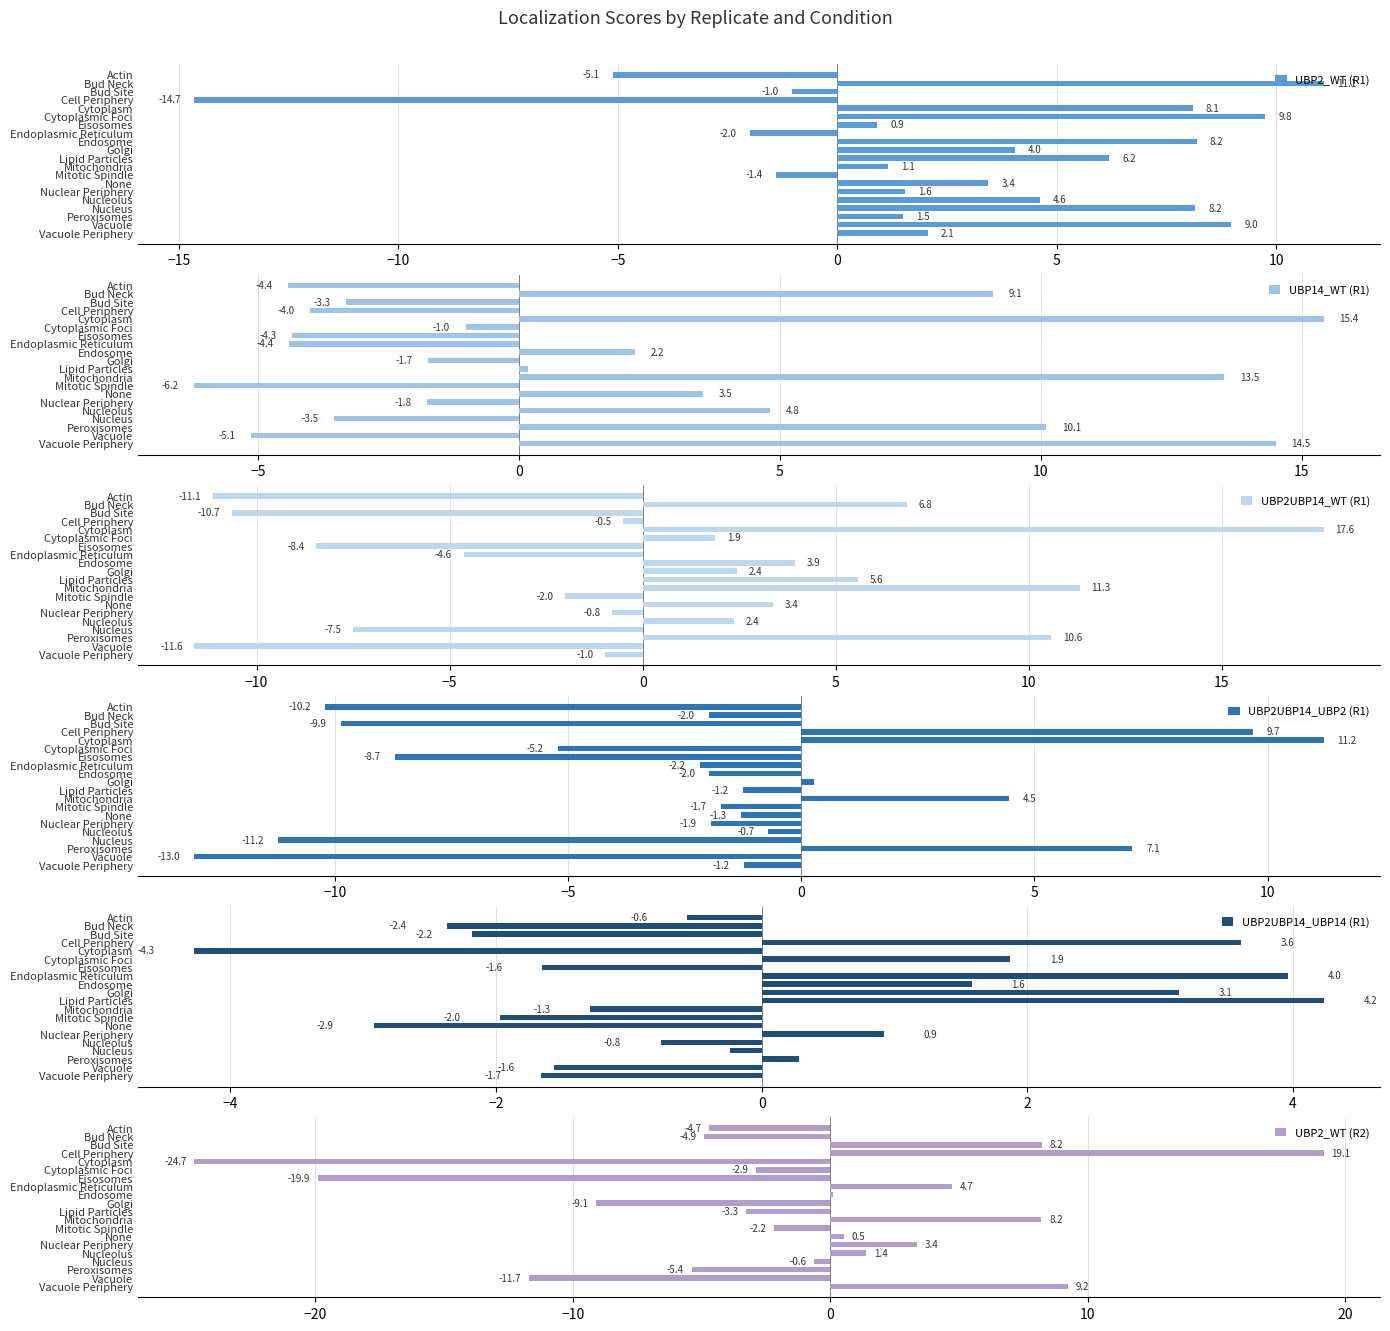

List the series in order of their peak value, lowest first.

UBP2UBP14_UBP14 (R1), UBP2_WT (R1), UBP2UBP14_UBP2 (R1), UBP14_WT (R1), UBP2UBP14_WT (R1), UBP2_WT (R2)